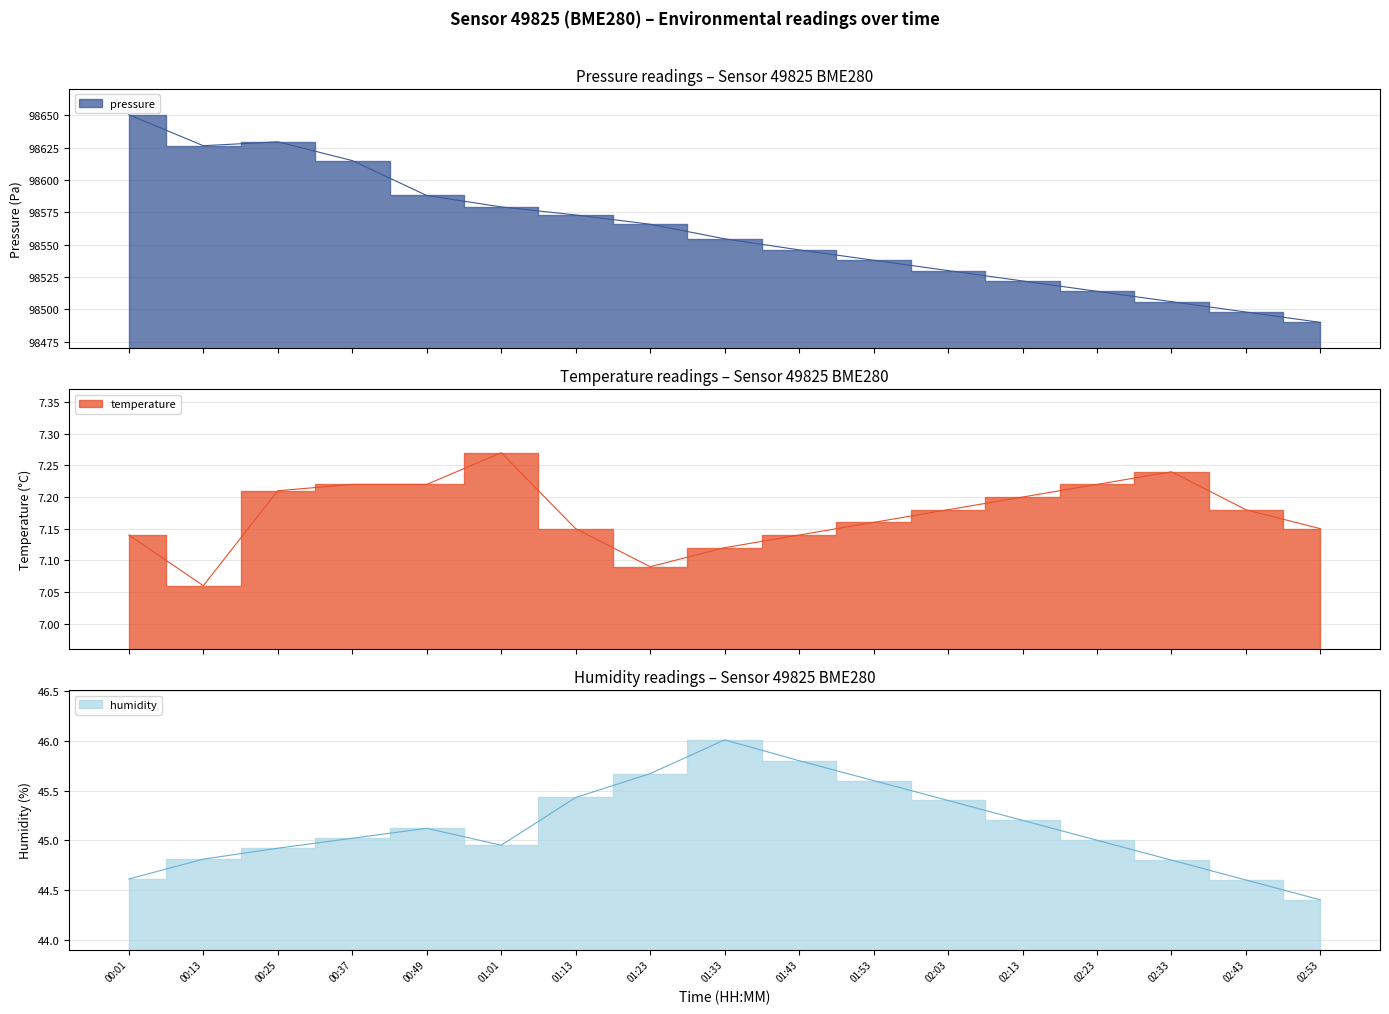

The temperature series shows 7.2 at 00:25. True or false?

True